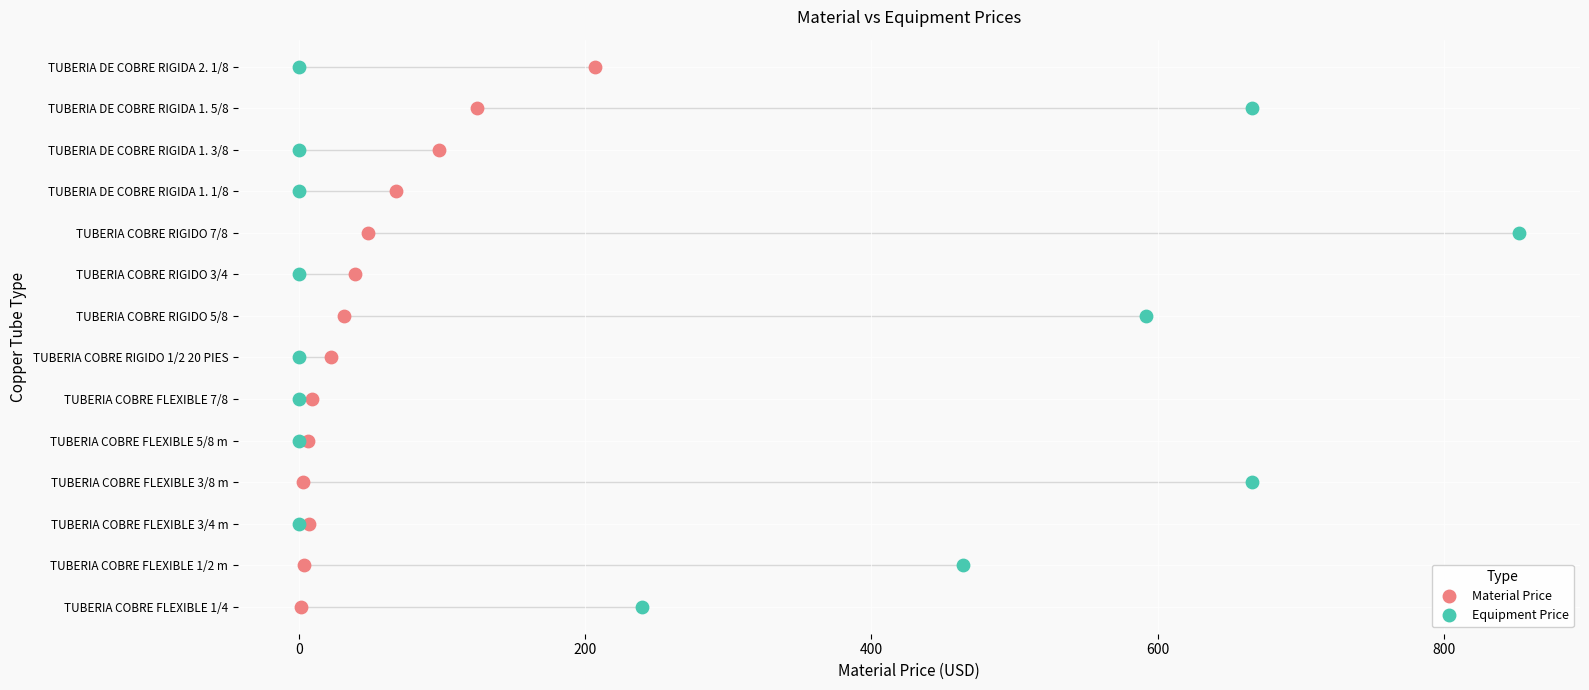

What are all the series names shown in the legend?

Material Price, Equipment Price